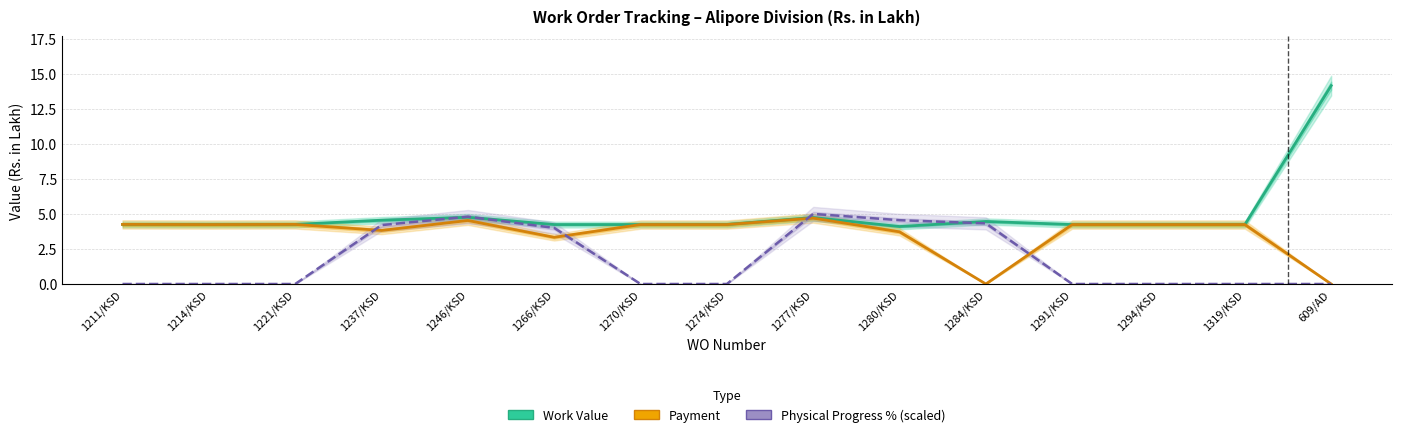

Does the chart have visible grid lines?

Yes